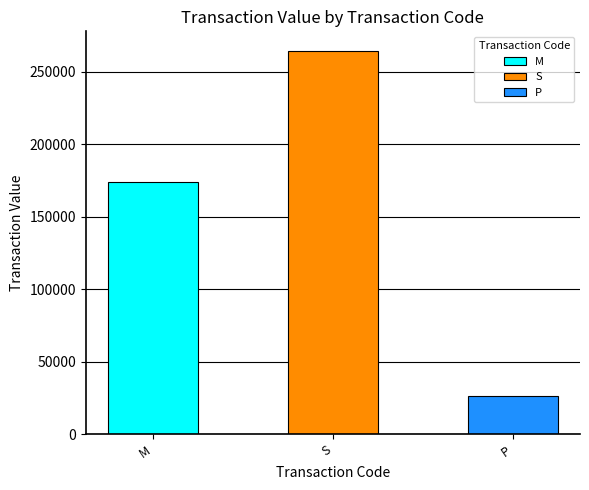

Reading right to left, transcribe all the data shown in this chart.

P=26250	S=264640	M=174300